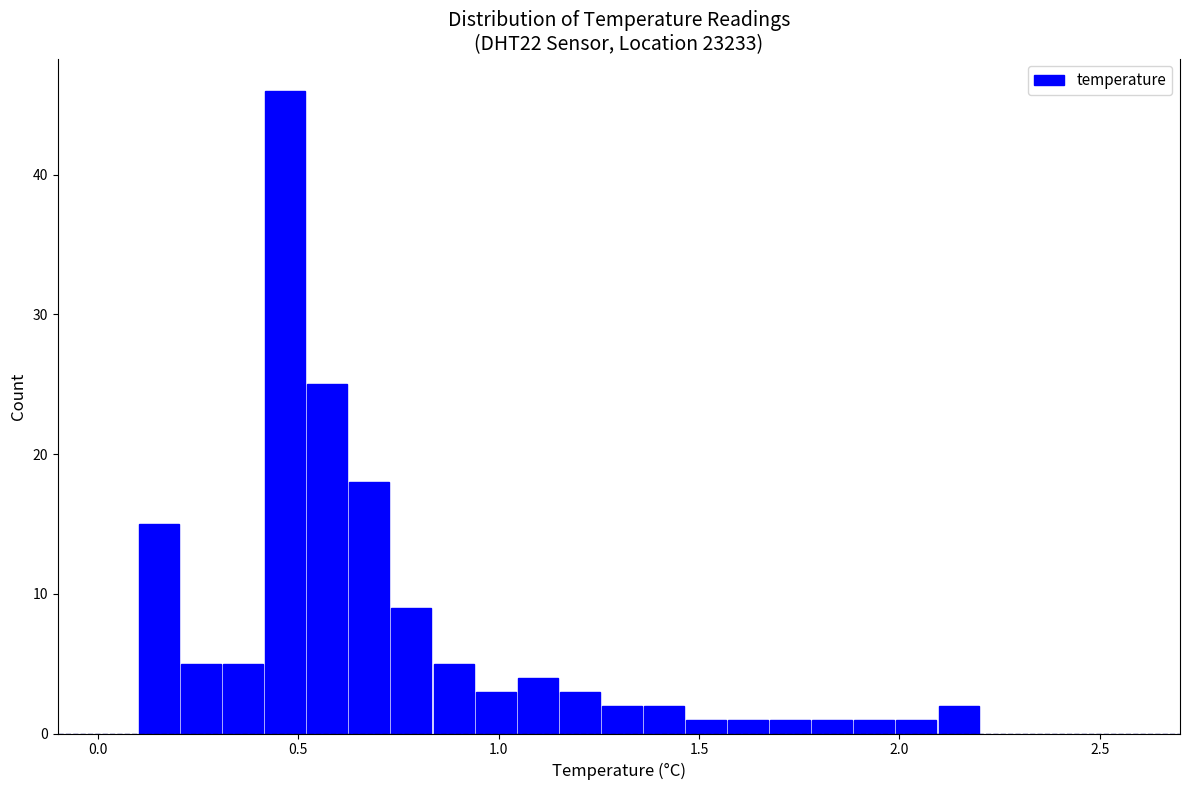

Read against the x-axis, roughly where is the centre of the tallest bar?

0.45